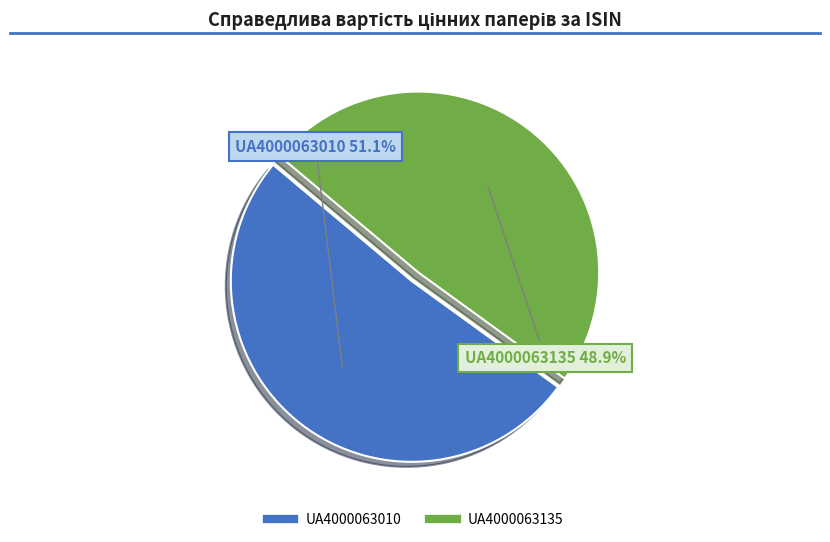

Which slice is the largest?

UA4000063010